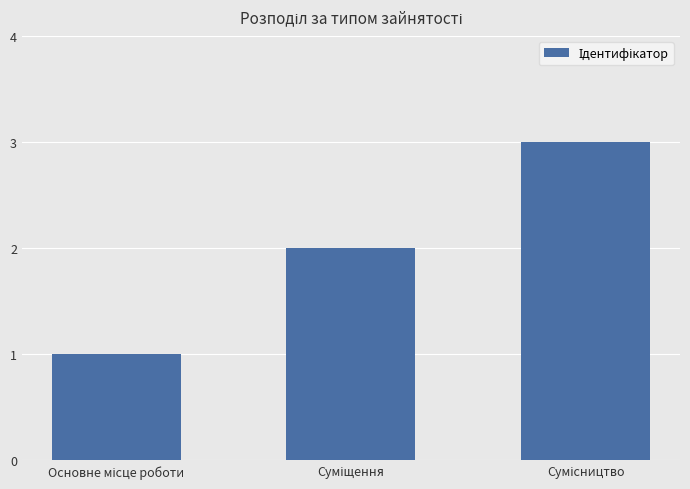

What is the sum of all values?

6